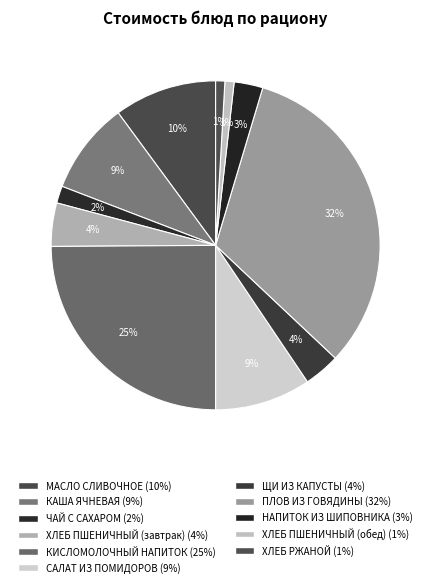

Is КАША ЯЧНЕВАЯ the majority of the pie?

No